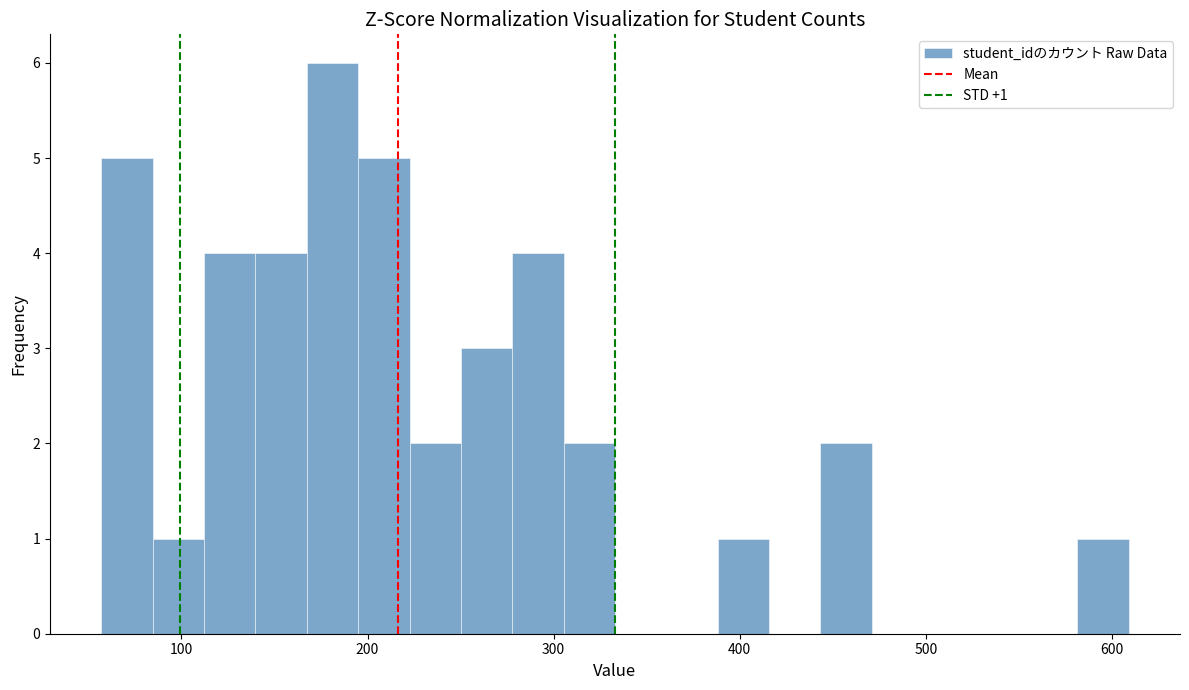

Read against the x-axis, roughly where is the centre of the tallest bar?

180